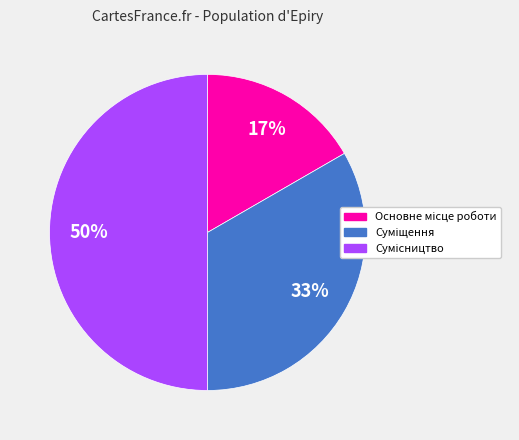

To the nearest percent, what is the average slice percentage?

33%